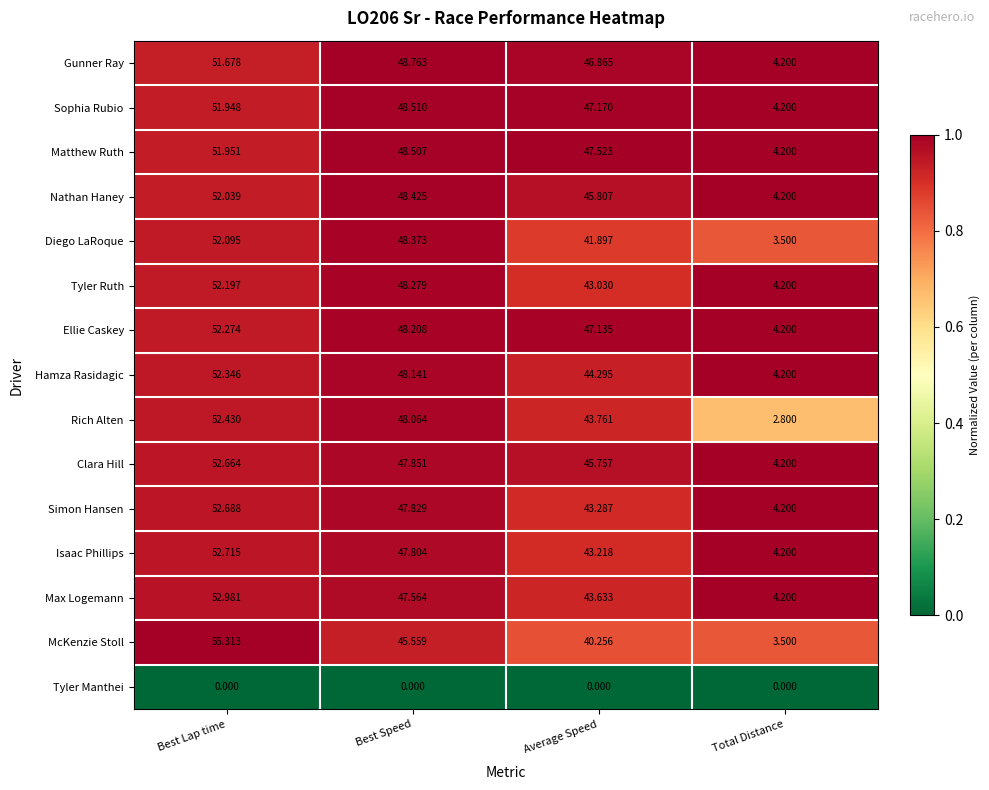

At which label is Tyler Ruth closest to 28?

Average Speed